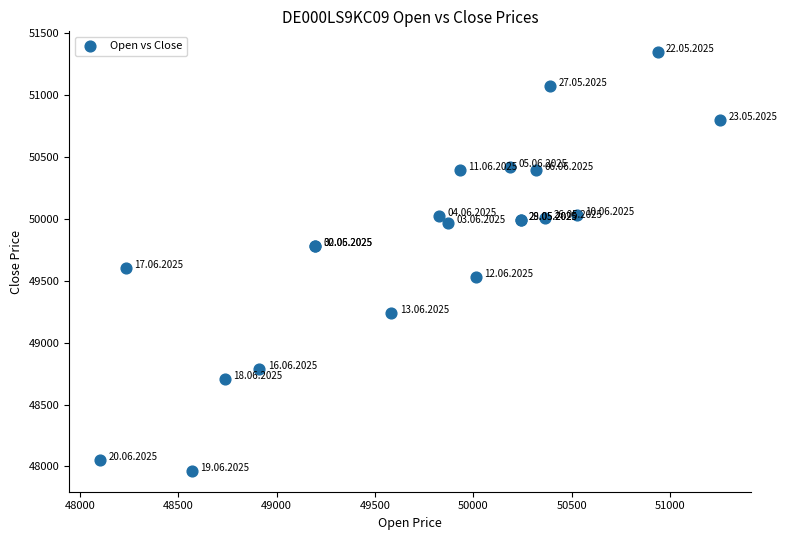

What Y value in the scatter plot is closest to 49656?

49606